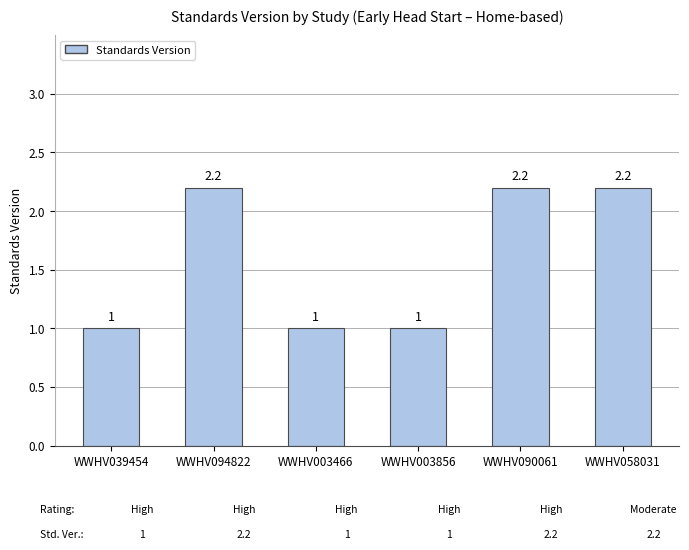

What position from the left is WWHV003466?

3